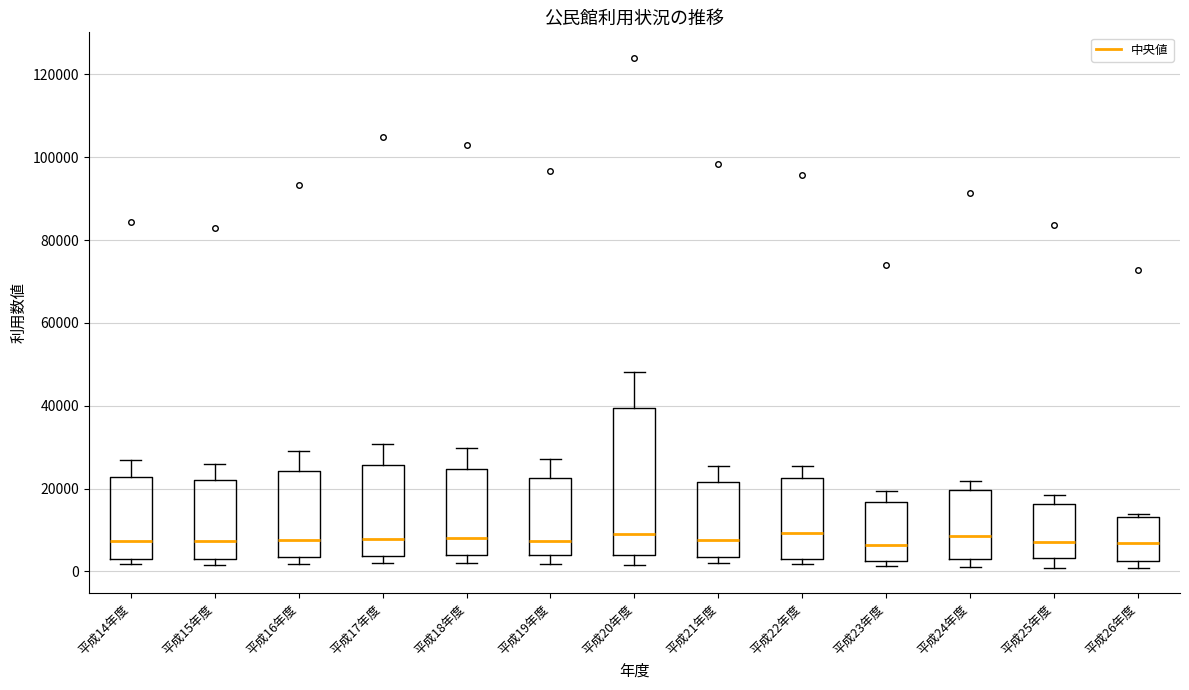

Reading left to right, read every box against the y-axis: the position of its median line, the range the box covers, and the ends of its whiskers. The values are not printed on the chart, so give them approximately, as read against the axis.

平成14年度: median 8000, box 2000 to 22000, whiskers 2000 (just below the box's lower edge) to 28000
平成15年度: median 8000, box 4000 to 22000, whiskers 2000 to 26000
平成16年度: median 8000, box 4000 to 24000, whiskers 2000 to 30000
平成17年度: median 8000, box 4000 to 26000, whiskers 2000 to 30000
平成18年度: median 8000, box 4000 to 24000, whiskers 2000 to 30000
平成19年度: median 8000, box 4000 to 22000, whiskers 2000 to 28000
平成20年度: median 10000, box 4000 to 40000, whiskers 2000 to 48000
平成21年度: median 8000, box 4000 to 22000, whiskers 2000 to 26000
平成22年度: median 10000, box 4000 to 22000, whiskers 2000 to 26000
平成23年度: median 6000, box 2000 to 16000, whiskers 2000 (just below the box's lower edge) to 20000
平成24年度: median 8000, box 4000 to 20000, whiskers 2000 to 22000
平成25年度: median 8000, box 4000 to 16000, whiskers 0 to 18000
平成26年度: median 6000, box 2000 to 14000, whiskers 0 to 14000 (just above the box's upper edge)